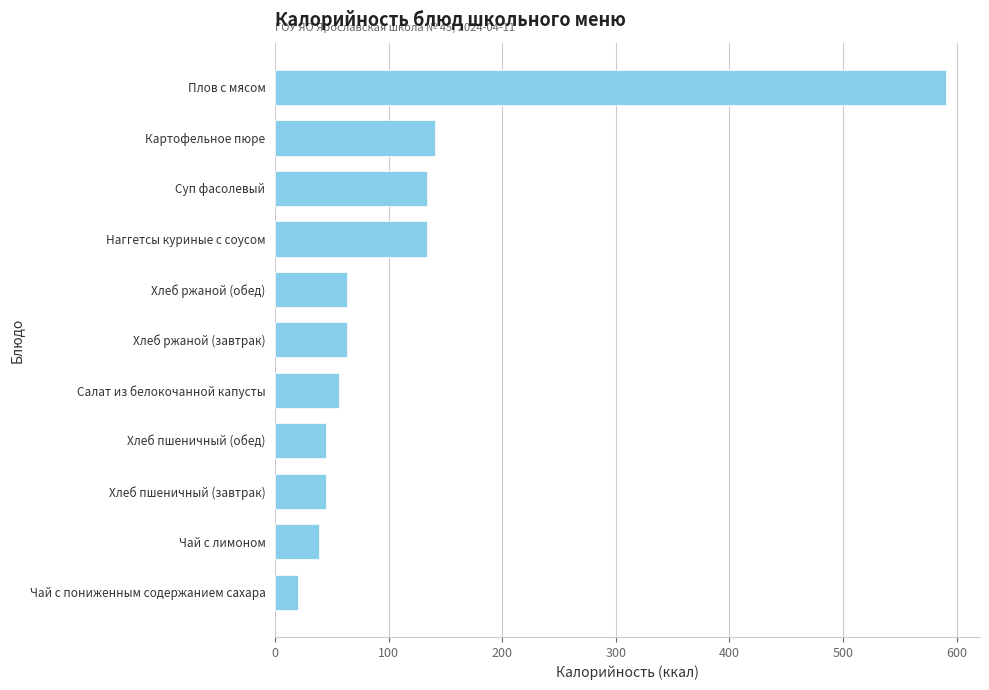

What is the difference between the maximum and minimum values?

571